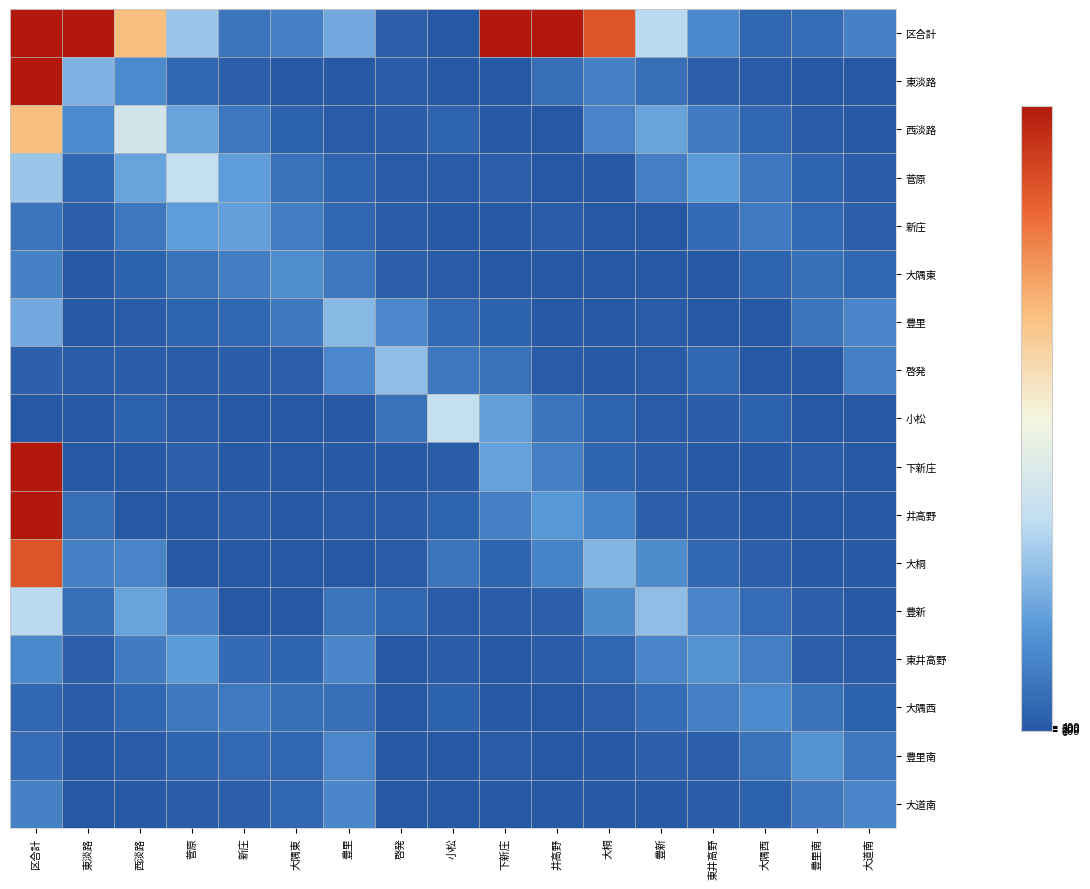

Reading left to right, transcribe all the data shown in this chart.

区合計: 区合計=177120	東淡路=92463	西淡路=33377	菅原=13697	新庄=3875	大隅東=5284	豊里=10521	啓発=1080	小松=79	下新庄=50121	井高野=86660	大桐=43441	豊新=16213	東井高野=6312	大隅西=1930	豊里南=2646	大道南=5325
東淡路: 区合計=92463	東淡路=11487	西淡路=6629	菅原=2023	新庄=934	大隅東=294	豊里=283	啓発=512	小松=62	下新庄=7	井高野=2766	大桐=5444	豊新=3028	東井高野=939	大隅西=393	豊里南=140	大道南=140
西淡路: 区合計=33377	東淡路=6629	西淡路=19699	菅原=9651	新庄=4061	大隅東=1361	豊里=533	啓発=712	小松=1455	下新庄=203	井高野=6	大桐=5778	豊新=9683	東井高野=4532	大隅西=2000	豊里南=612	大道南=263
菅原: 区合計=13697	東淡路=2023	西淡路=9651	菅原=17453	新庄=8905	大隅東=3377	豊里=1396	啓発=407	小松=531	下新庄=1043	井高野=116	大桐=12	豊新=5043	東井高野=8643	大隅西=4229	豊里南=1635	大道南=675
新庄: 区合計=3875	東淡路=934	西淡路=4061	菅原=8905	新庄=9066	大隅東=4689	豊里=1779	啓発=685	小松=180	下新庄=294	井高野=620	大桐=57	豊新=2	東井高野=2539	大隅西=4397	豊里南=2208	大道南=819
大隅東: 区合計=5284	東淡路=294	西淡路=1361	菅原=3377	新庄=4689	大隅東=6850	豊里=4264	啓発=974	小松=565	下新庄=121	井高野=126	大桐=162	豊新=18	東井高野=3	大隅西=1591	豊里南=3207	大道南=1924
豊里: 区合計=10521	東淡路=283	西淡路=533	菅原=1396	新庄=1779	大隅東=4264	豊里=12300	啓発=6207	小松=2324	下新庄=1222	井高野=243	大桐=319	豊新=540	東井高野=52	大隅西=7	豊里南=3710	大道南=6019
啓発: 区合計=1080	東淡路=512	西淡路=712	菅原=407	新庄=685	大隅東=974	豊里=6207	啓発=12738	小松=4006	下新庄=3392	井高野=512	大桐=368	豊新=561	東井高野=1951	大隅西=193	豊里南=3	大道南=5144
小松: 区合計=79	東淡路=62	西淡路=1361	菅原=531	新庄=180	大隅東=121	豊里=243	啓発=3392	小松=17316	下新庄=9024	井高野=3752	大桐=1449	豊新=409	東井高野=663	大隅西=1231	豊里南=84	大道南=12
下新庄: 区合計=50121	東淡路=7	西淡路=203	菅原=1043	新庄=294	大隅東=162	豊里=319	啓発=368	小松=663	下新庄=9457	井高野=5094	大桐=1623	豊新=650	東井高野=173	大隅西=270	豊里南=530	大道南=61
井高野: 区合計=86660	東淡路=2766	西淡路=6	菅原=116	新庄=620	大隅東=126	豊里=540	啓発=512	小松=1449	下新庄=5094	井高野=8234	大桐=5470	豊新=1145	東井高野=613	大隅西=169	豊里南=160	大道南=203
大桐: 区合計=43441	東淡路=5444	西淡路=5778	菅原=12	新庄=57	大隅東=18	豊里=52	啓発=561	小松=3752	下新庄=1623	井高野=5470	大桐=11857	豊新=6701	東井高野=1863	大隅西=895	豊里南=212	大道南=275
豊新: 区合計=16213	東淡路=3028	西淡路=9683	菅原=5043	新庄=2	大隅東=3	豊里=3710	啓発=1951	小松=409	下新庄=650	井高野=1145	大桐=6701	豊新=12741	東井高野=5797	大隅西=2655	豊里南=1129	大道南=222
東井高野: 区合計=6312	東淡路=939	西淡路=4532	菅原=8643	新庄=2539	大隅東=1591	豊里=6019	啓発=193	小松=663	下新庄=173	井高野=613	大桐=1863	豊新=5797	東井高野=7630	大隅西=5044	豊里南=1011	大道南=634
大隅西: 区合計=1930	東淡路=393	西淡路=2000	菅原=4229	新庄=4397	大隅東=3207	豊里=2963	啓発=2	小松=1231	下新庄=270	井高野=169	大桐=895	豊新=2655	東井高野=5044	大隅西=6572	豊里南=3411	大道南=1220
豊里南: 区合計=2646	東淡路=140	西淡路=612	菅原=1635	新庄=2208	大隅東=1924	豊里=6207	啓発=368	小松=84	下新庄=530	井高野=160	大桐=212	豊新=1129	東井高野=1011	大隅西=3411	豊里南=7700	大道南=4202
大道南: 区合計=5325	東淡路=140	西淡路=263	菅原=675	新庄=819	大隅東=1924	豊里=6019	啓発=193	小松=12	下新庄=61	井高野=203	大桐=275	豊新=222	東井高野=634	大隅西=1220	豊里南=4202	大道南=6020